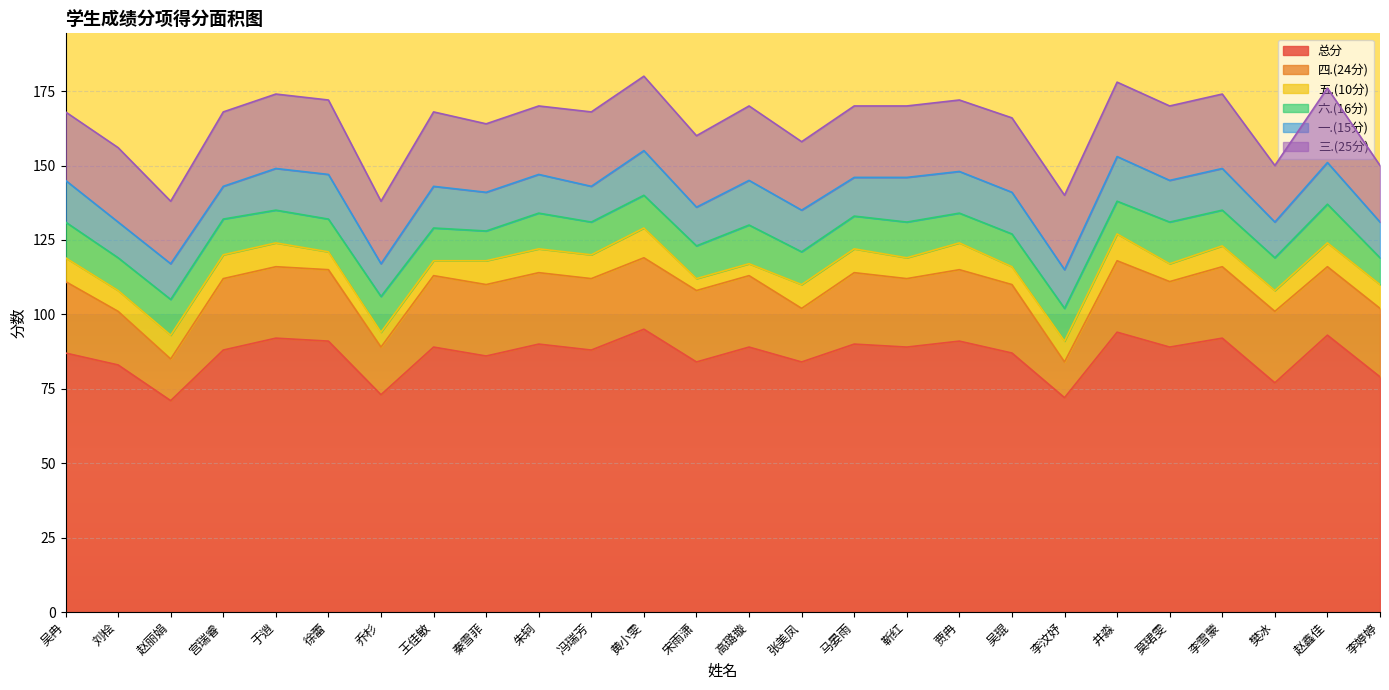

True or false: 六.(16分) and 三.(25分) intersect in this chart.

False